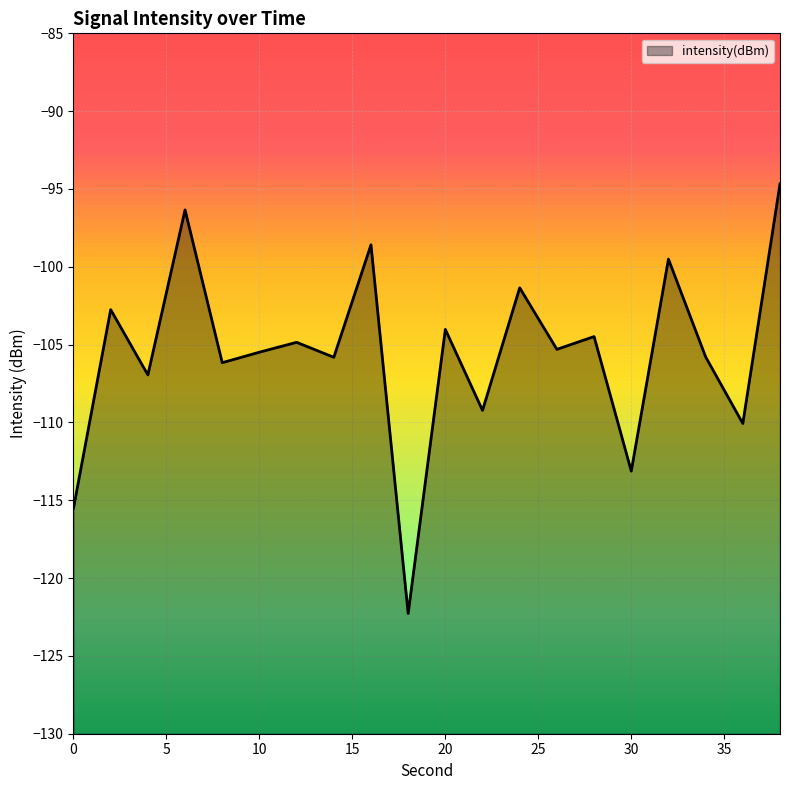

Where is the first local minimum?

4